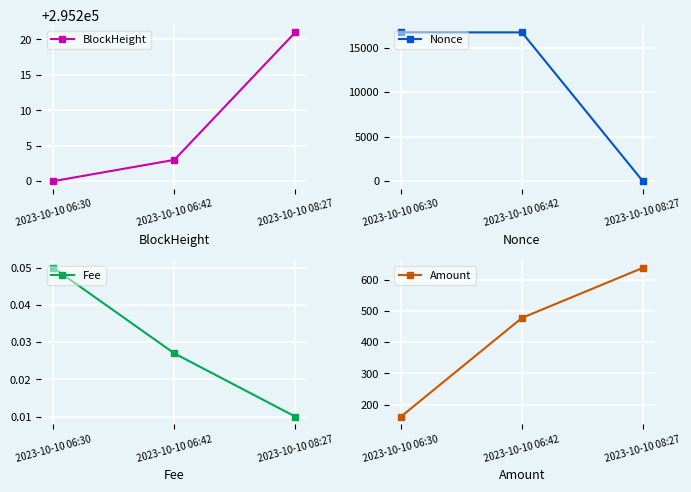

Is it true that Fee equals 0.0 at 2023-10-10 08:27?

True